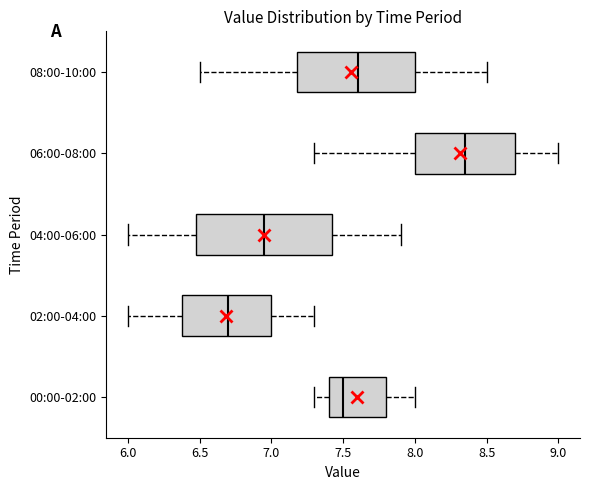

Where does the left whisker of the box for 02:00-04:00 end on the x-axis? The values are not printed on the chart, so give them approximately, as read against the axis.

6.00